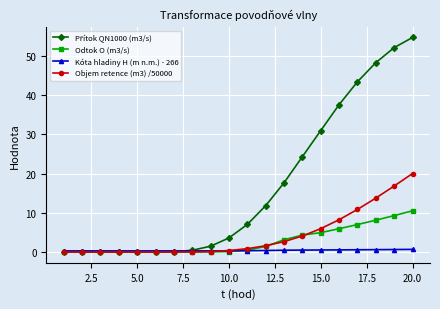

At how many categories does at least one series exceed 34?

5